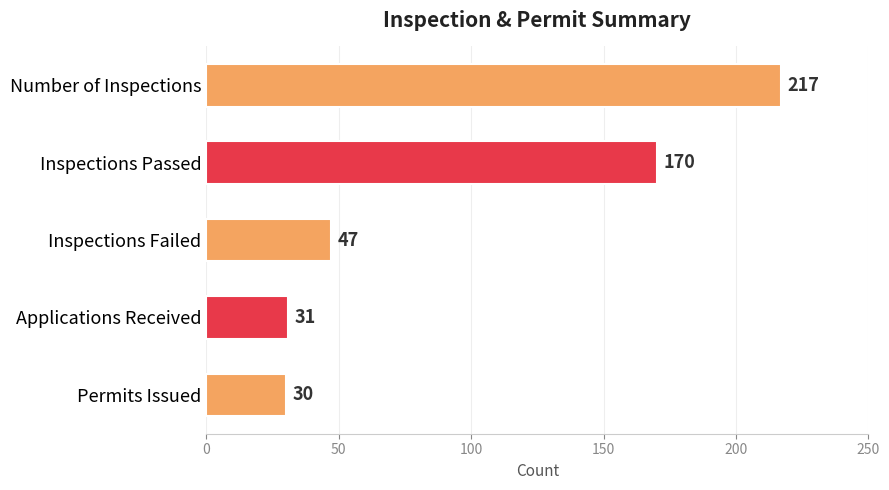

What is the difference between the maximum and minimum values?

187